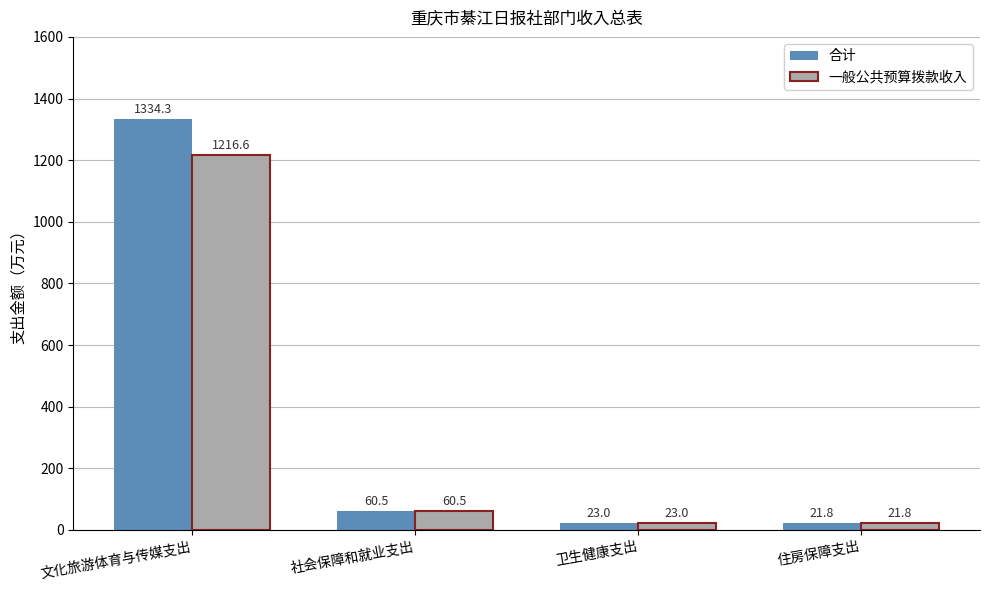

What position from the right is 住房保障支出?

1